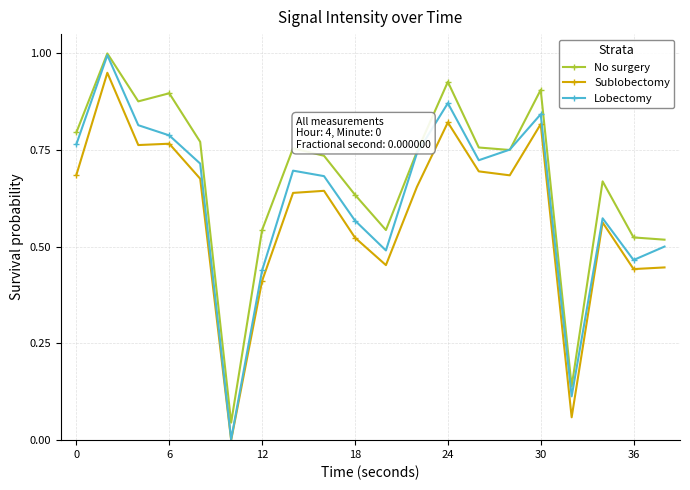

True or false: Sublobectomy has more than 1 points higher than both neighbors.

True